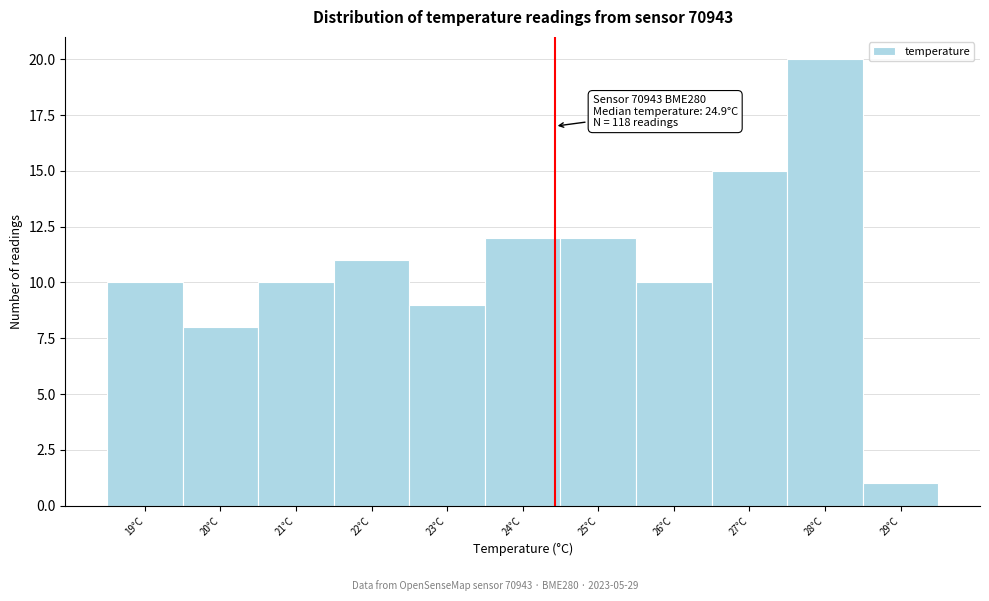

Reading left to right, transcribe all the data shown in this chart.

10	8	10	11	9	12	12	10	15	20	1